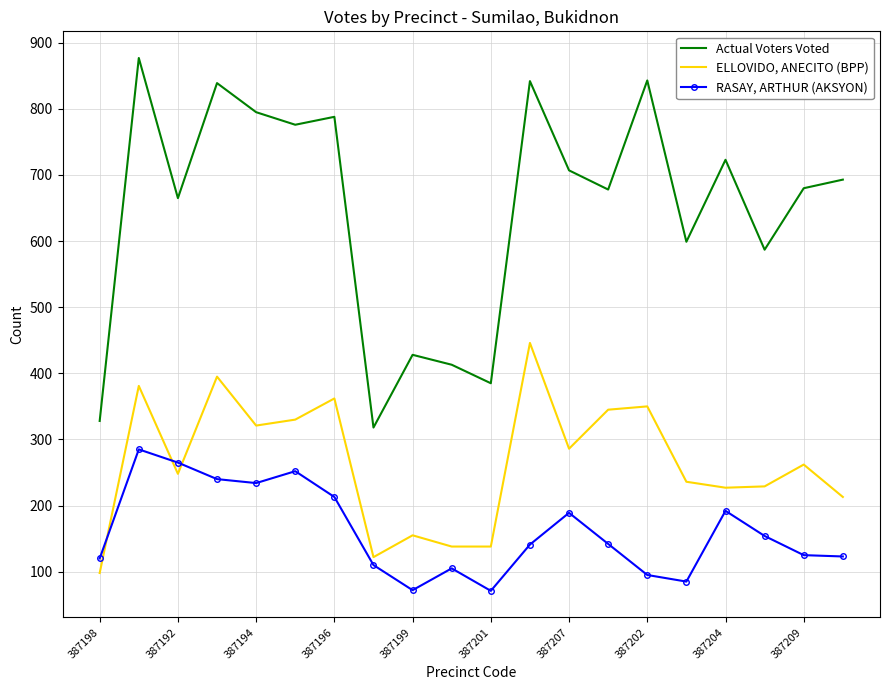

Rank the series by their average value, from lowest to highest.

RASAY, ARTHUR (AKSYON), ELLOVIDO, ANECITO (BPP), Actual Voters Voted